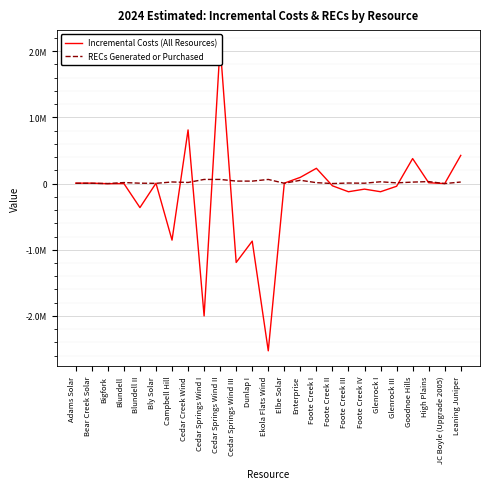

Where is the first local minimum for RECs Generated or Purchased?

Bigfork